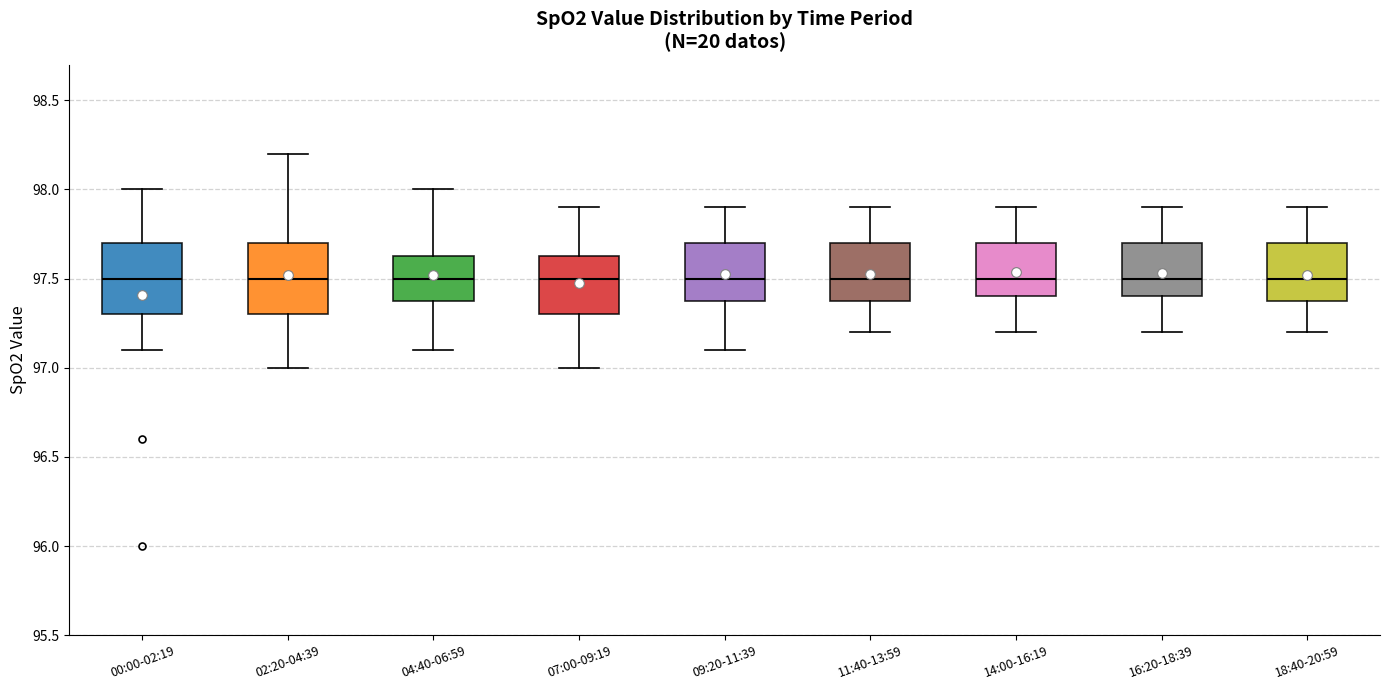

Reading left to right, transcribe this box plot: for each box, give where its median line is, the range the box spans, and where its two whiskers end, as read against the y-axis. The values are not printed on the chart, so give them approximately, as read against the axis.

00:00-02:19: median 97.50, box 97.30 to 97.70, whiskers 97.10 to 98.00
02:20-04:39: median 97.50, box 97.30 to 97.70, whiskers 97.00 to 98.20
04:40-06:59: median 97.50, box 97.40 to 97.65, whiskers 97.10 to 98.00
07:00-09:19: median 97.50, box 97.30 to 97.65, whiskers 97.00 to 97.90
09:20-11:39: median 97.50, box 97.40 to 97.70, whiskers 97.10 to 97.90
11:40-13:59: median 97.50, box 97.40 to 97.70, whiskers 97.20 to 97.90
14:00-16:19: median 97.50, box 97.40 to 97.70, whiskers 97.20 to 97.90
16:20-18:39: median 97.50, box 97.40 to 97.70, whiskers 97.20 to 97.90
18:40-20:59: median 97.50, box 97.40 to 97.70, whiskers 97.20 to 97.90